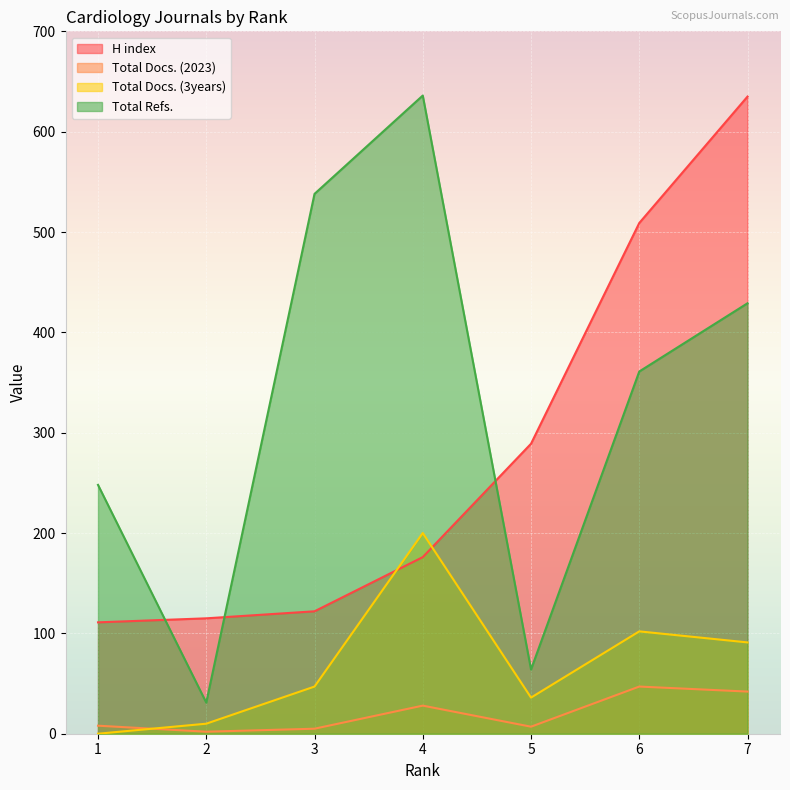

What is the highest value of the Total Docs. (2023) series?

47